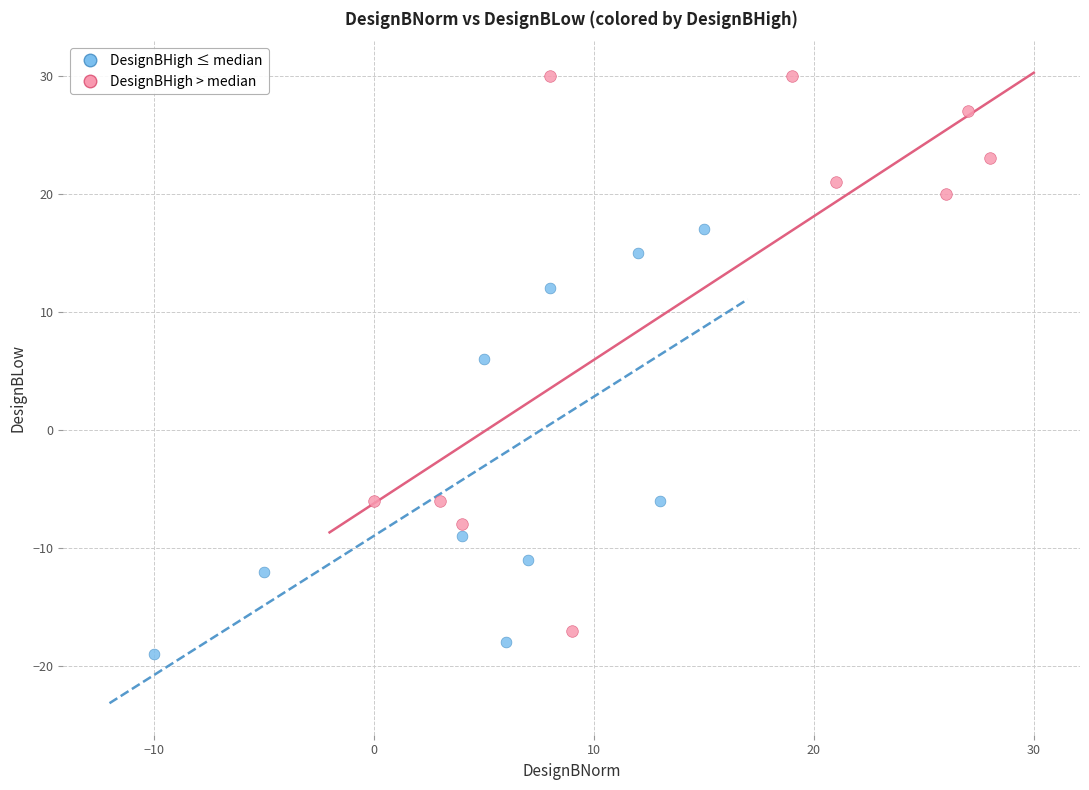

Which series contains the highest Y value?

DesignBHigh > median